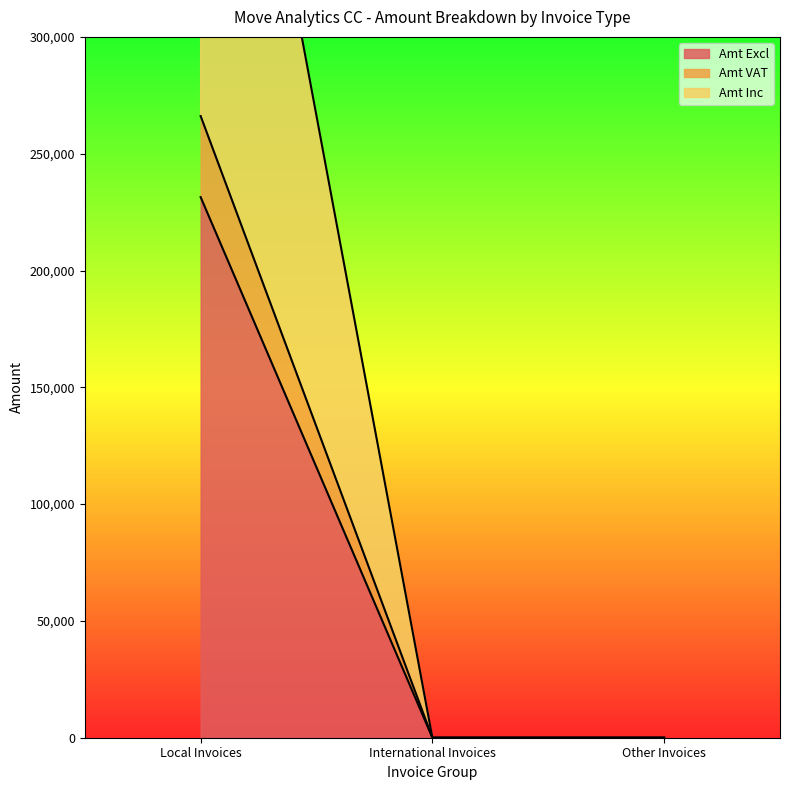

Is it true that Amt Excl equals 0.0 at Other Invoices?

True